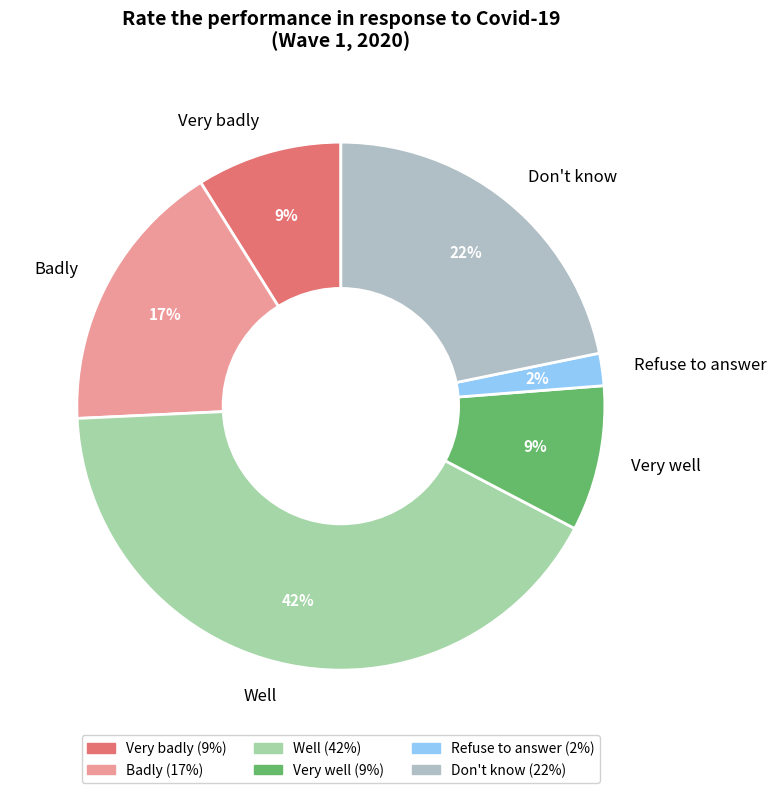

To the nearest percent, what is the combined percentage of Very well and Very badly?

18%